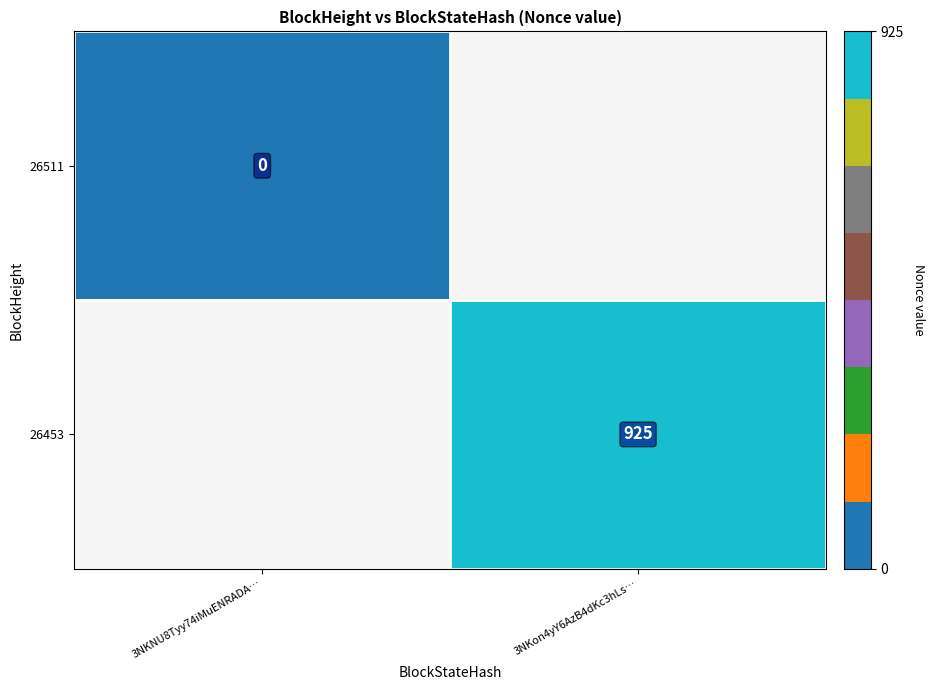

True or false: 26453 has a value of 925 at 3NKon4yY6AzB4dKc3hLs….

True